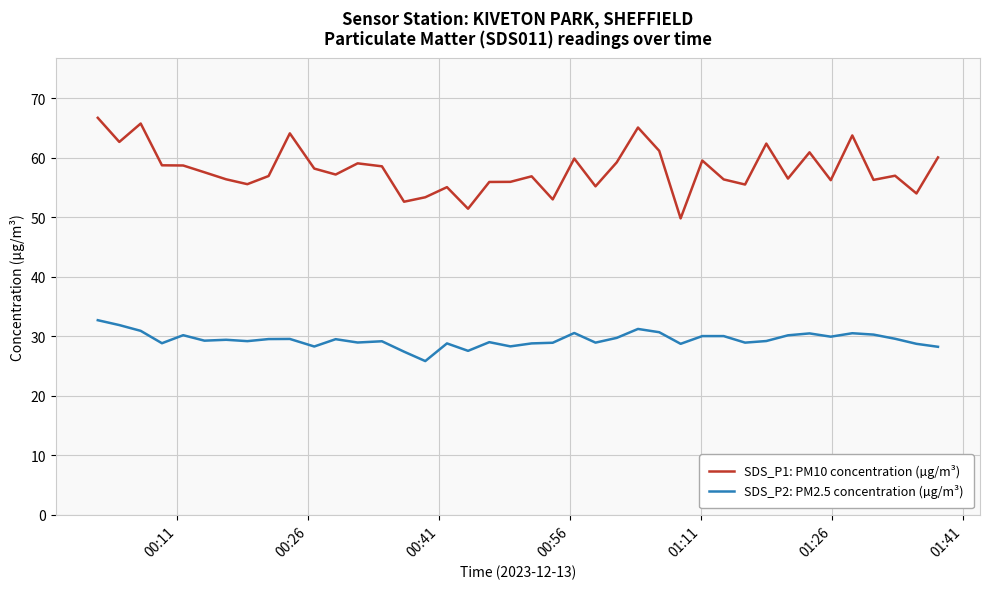

What is the greatest value displayed?

66.7